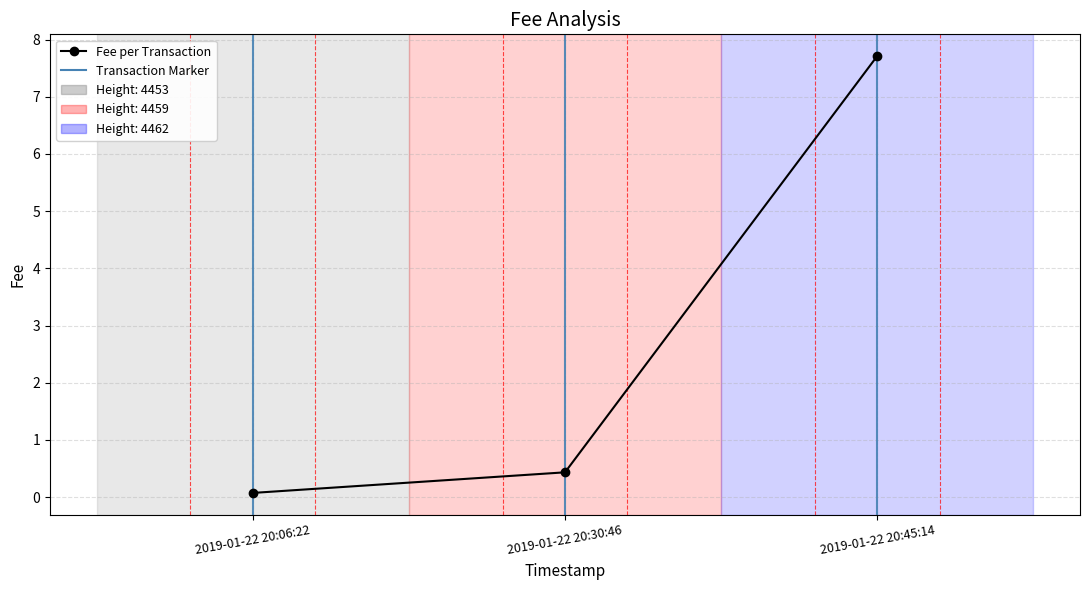

Reading left to right, what are all the values shown in this chart?

0.1	0.4	7.7